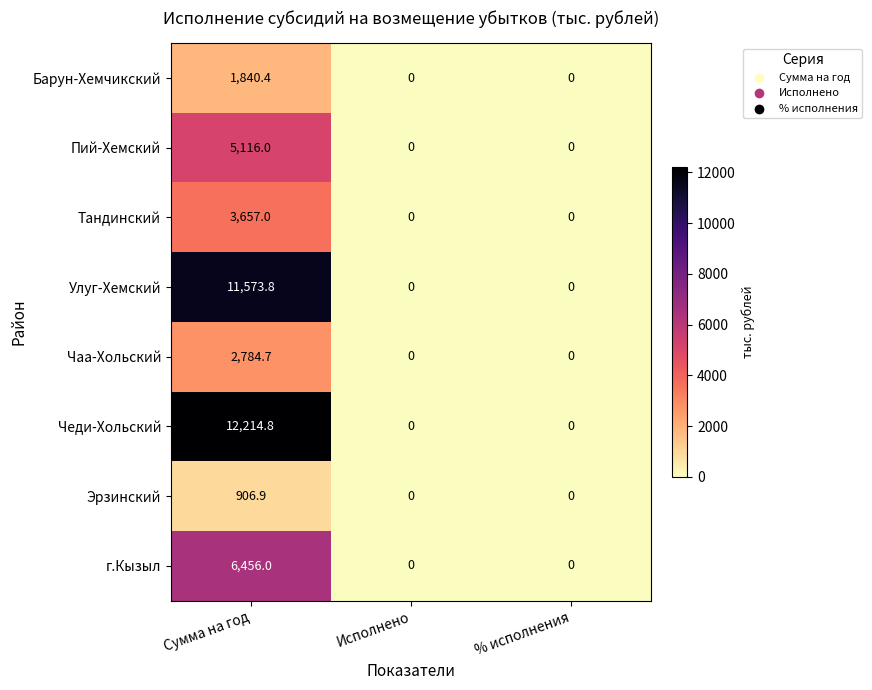

At how many categories does at least one series exceed 9256?

1